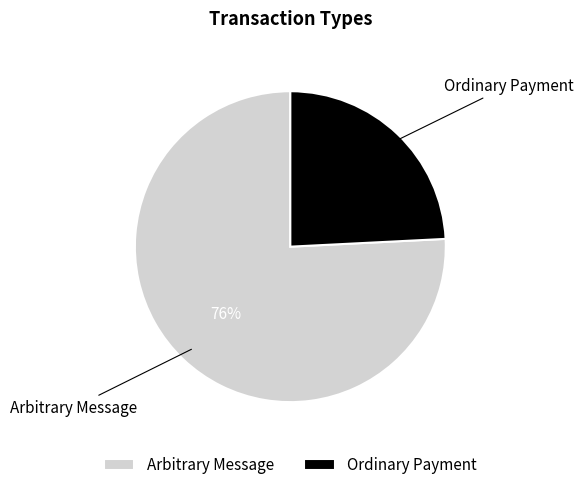

Between Ordinary Payment and Arbitrary Message, which is larger?

Arbitrary Message